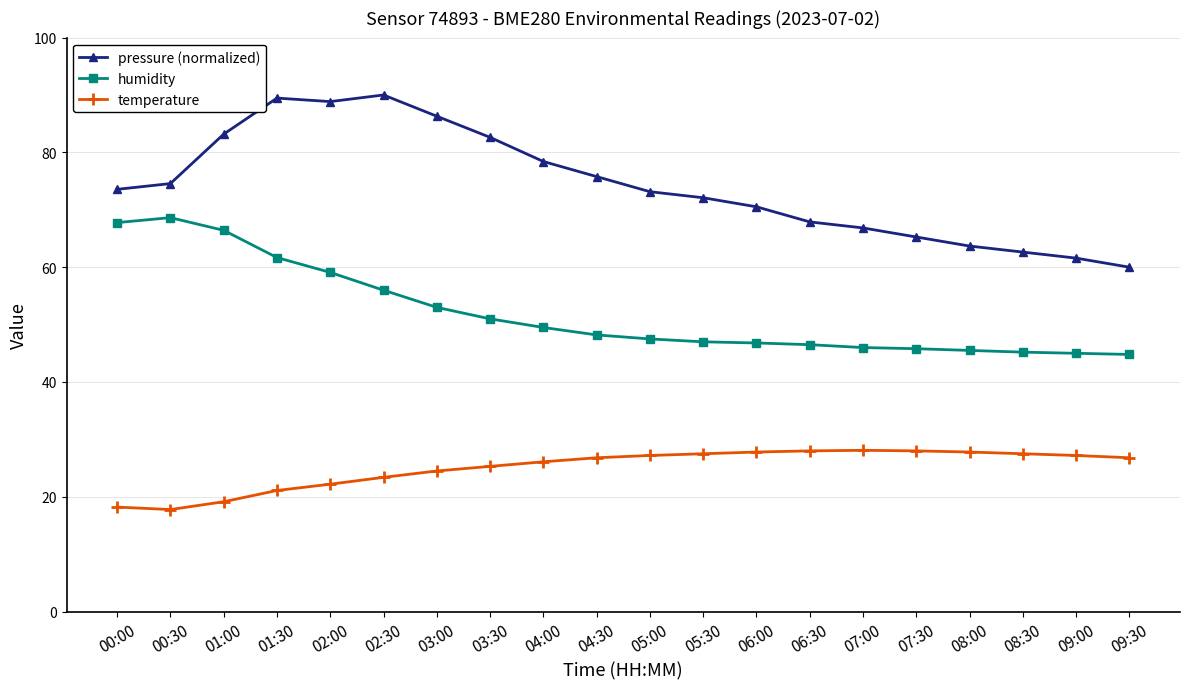

Which series has the largest total across all categories?

pressure (normalized)